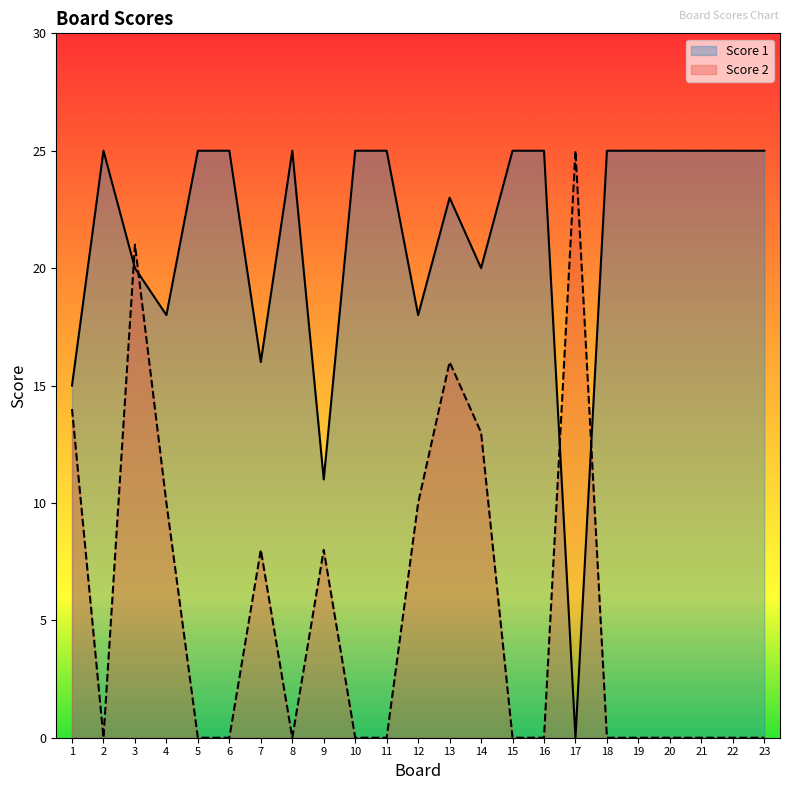

What is the approximate value of Score 1 at 1?

15